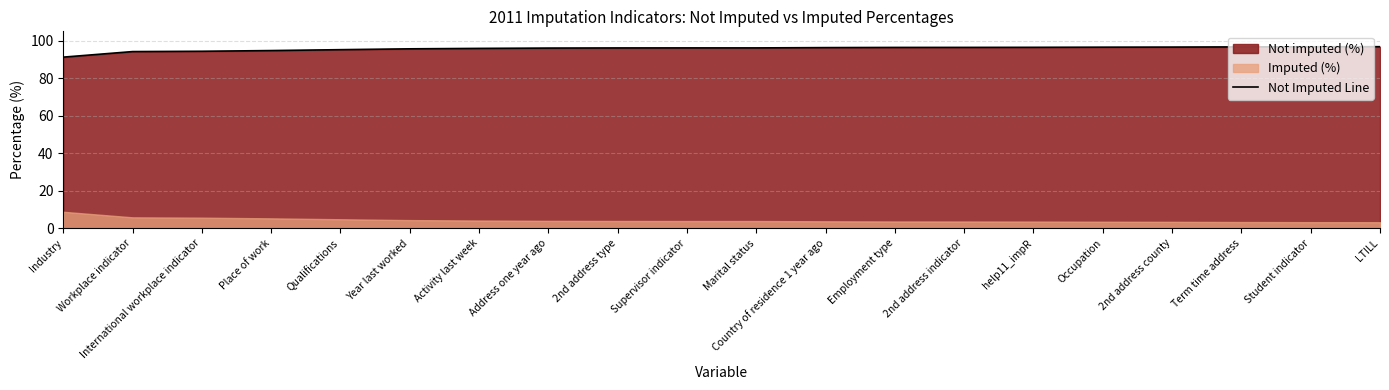

The Not Imputed Line series shows 91.2 at Industry. True or false?

True